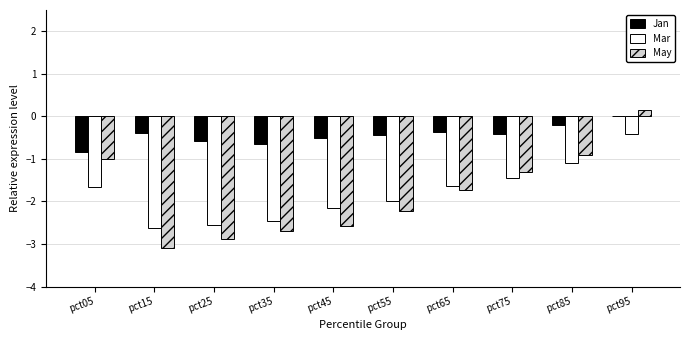

Are the bars grouped side by side (vs. stacked)?

Yes